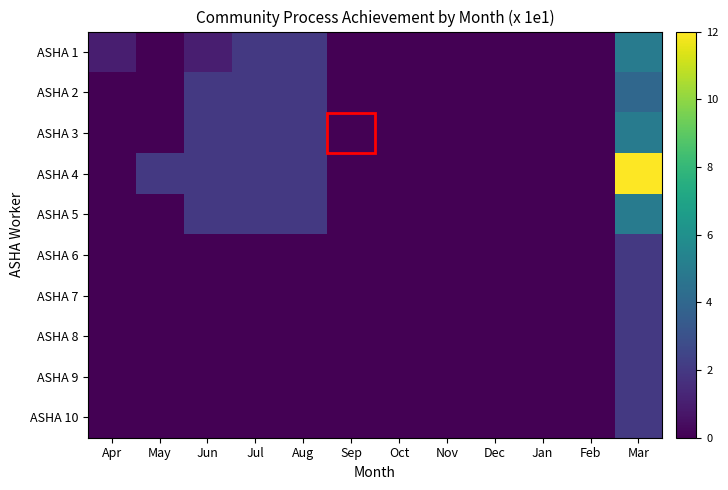

Which series has the widest spread of values?

ASHA 4